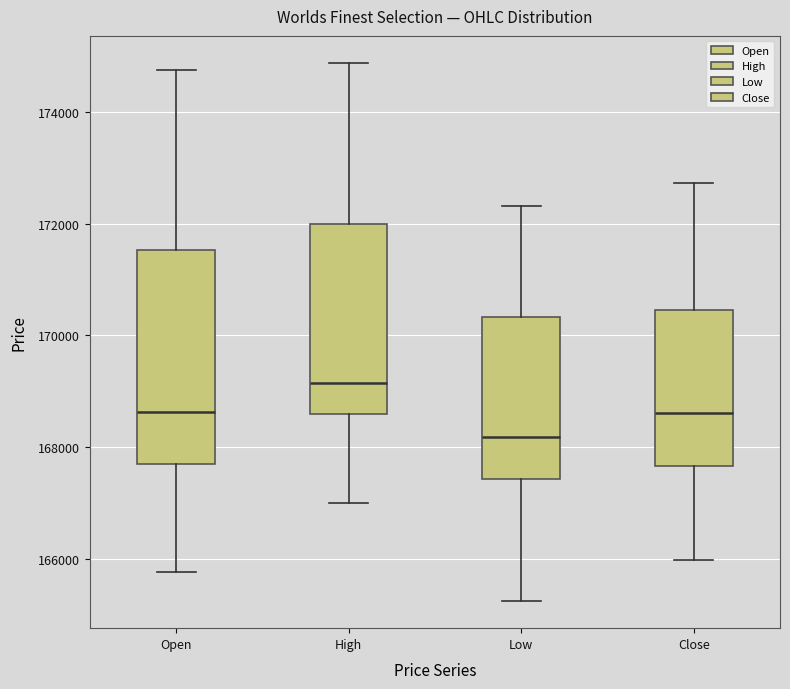

Which box has the lowest median line?

Low